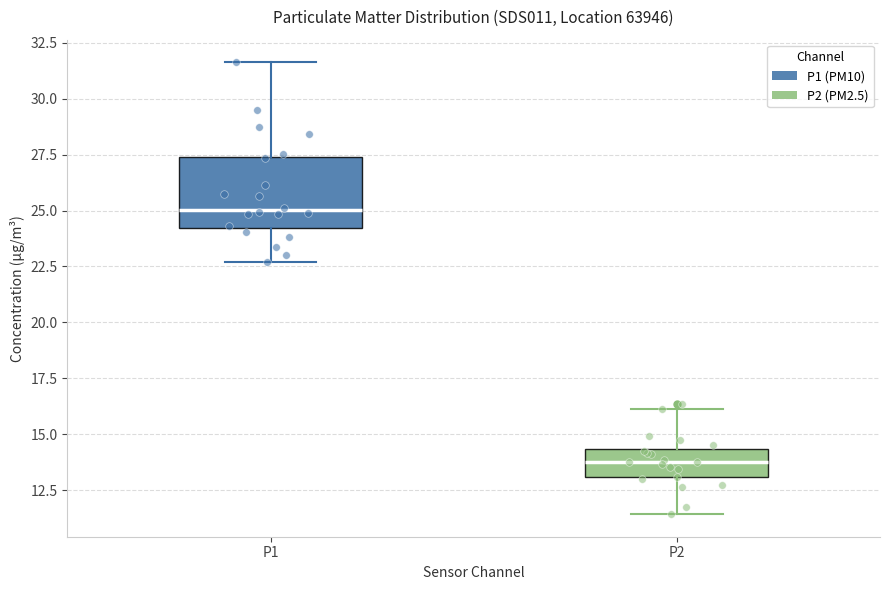

Where does the median line of the box for P2 sit on the y-axis? The values are not printed on the chart, so give them approximately, as read against the axis.

14.0